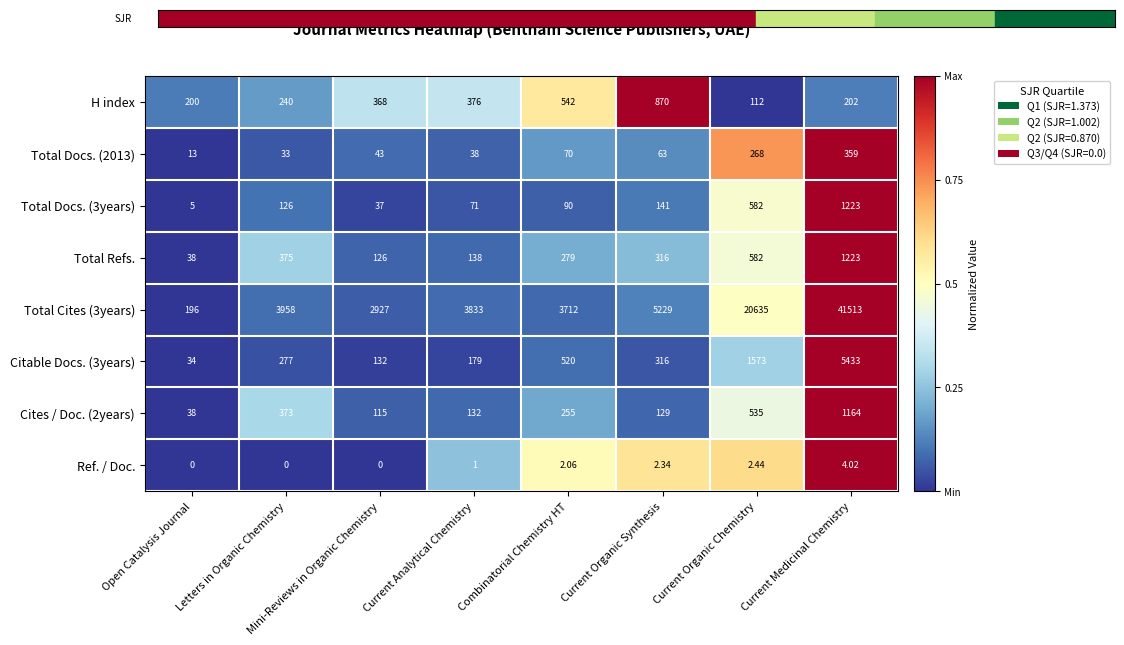

Is the value of Total Docs. (3years) at Combinatorial Chemistry HT greater than the value of H index at Combinatorial Chemistry HT?

No